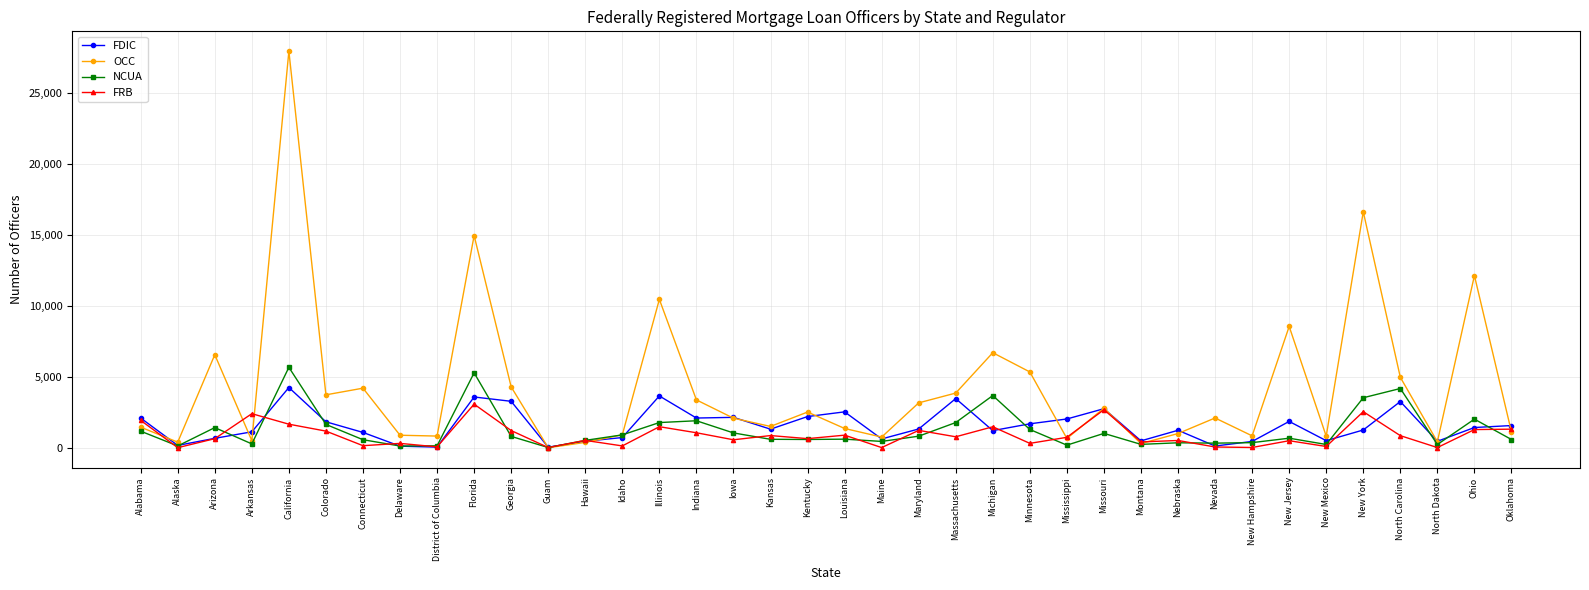

Rank the series by their maximum value, from lowest to highest.

FRB, FDIC, NCUA, OCC